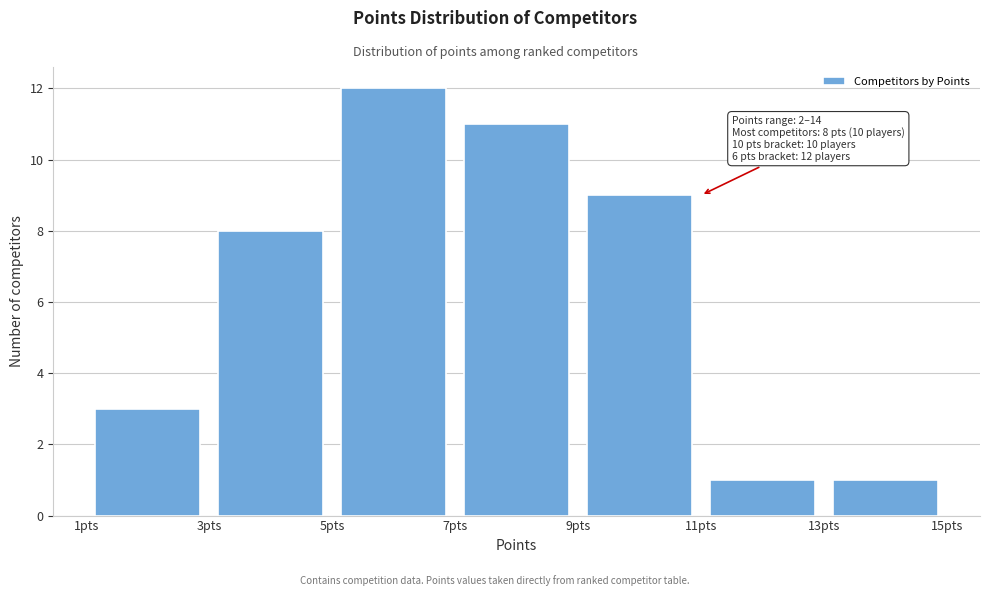

Over which range of the x-axis is the bar tallest?

5 to 7